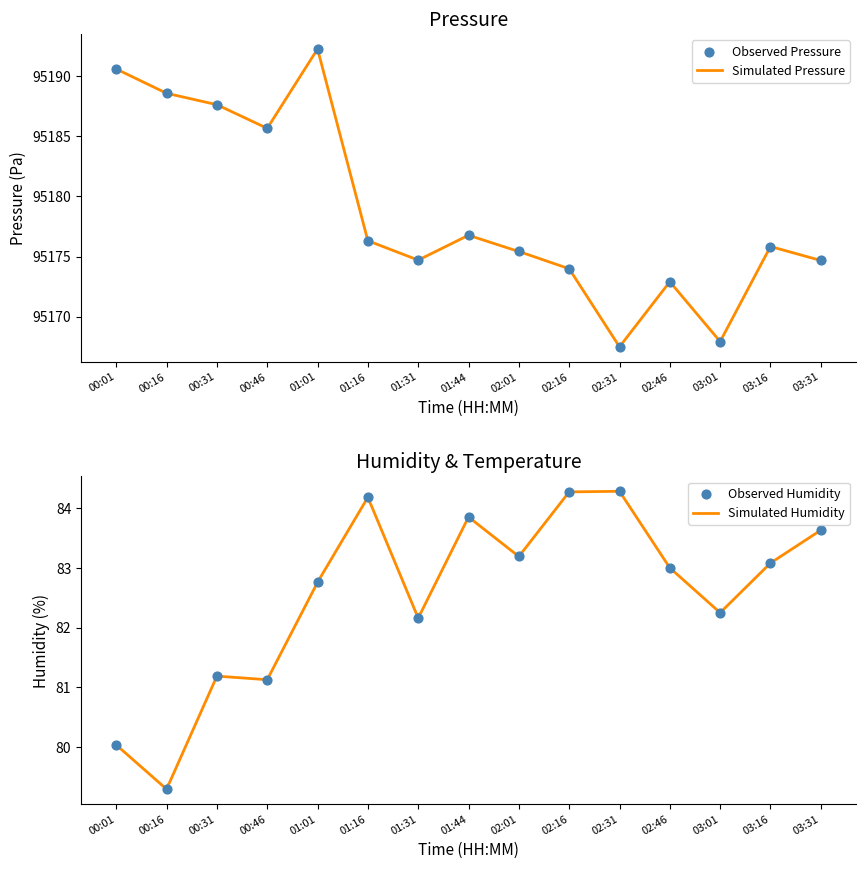

At which category is the sum across all series the highest?

01:01